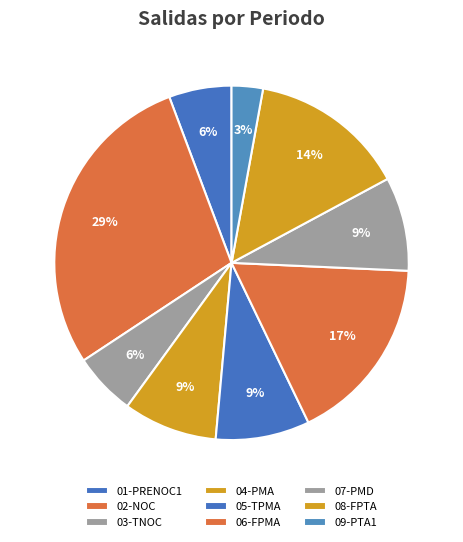

Between 05-TPMA and 01-PRENOC1, which is larger?

05-TPMA